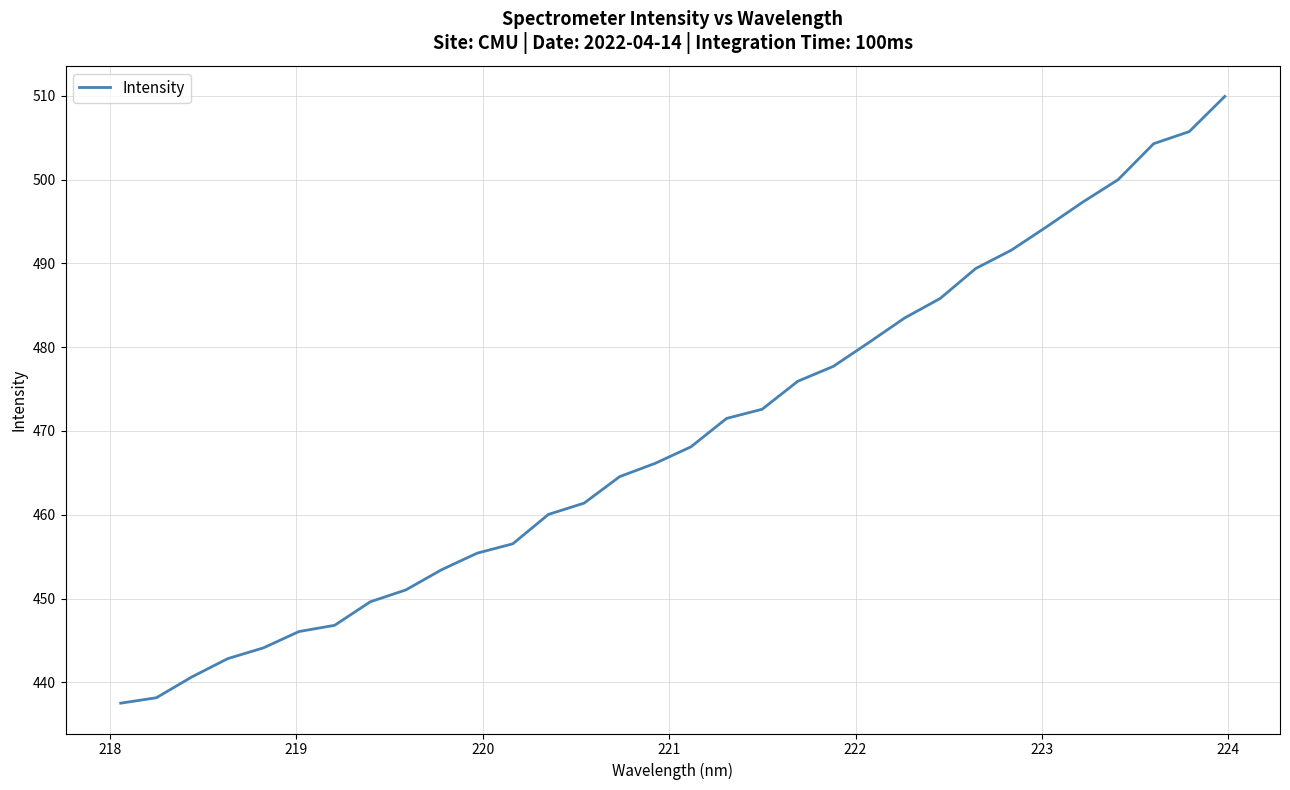

What is the minimum value shown in the chart?

437.5